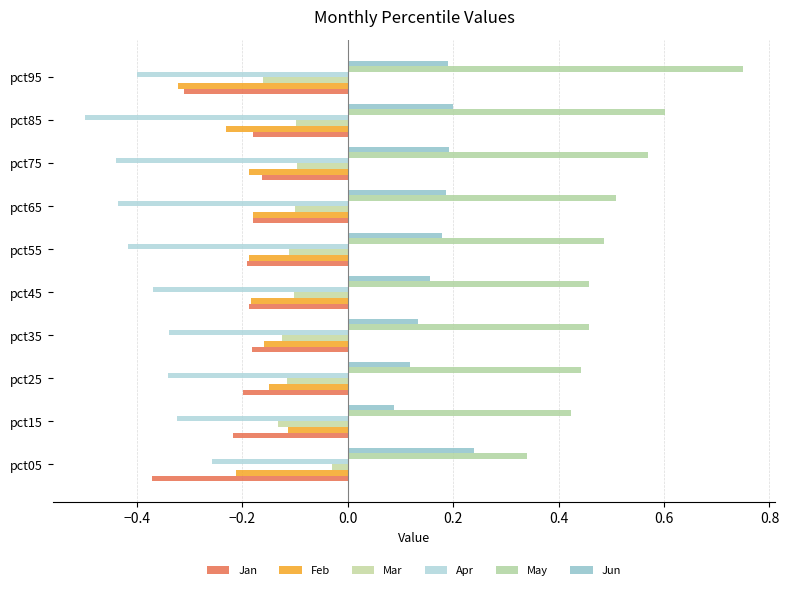

What are all the series names shown in the legend?

Jan, Feb, Mar, Apr, May, Jun